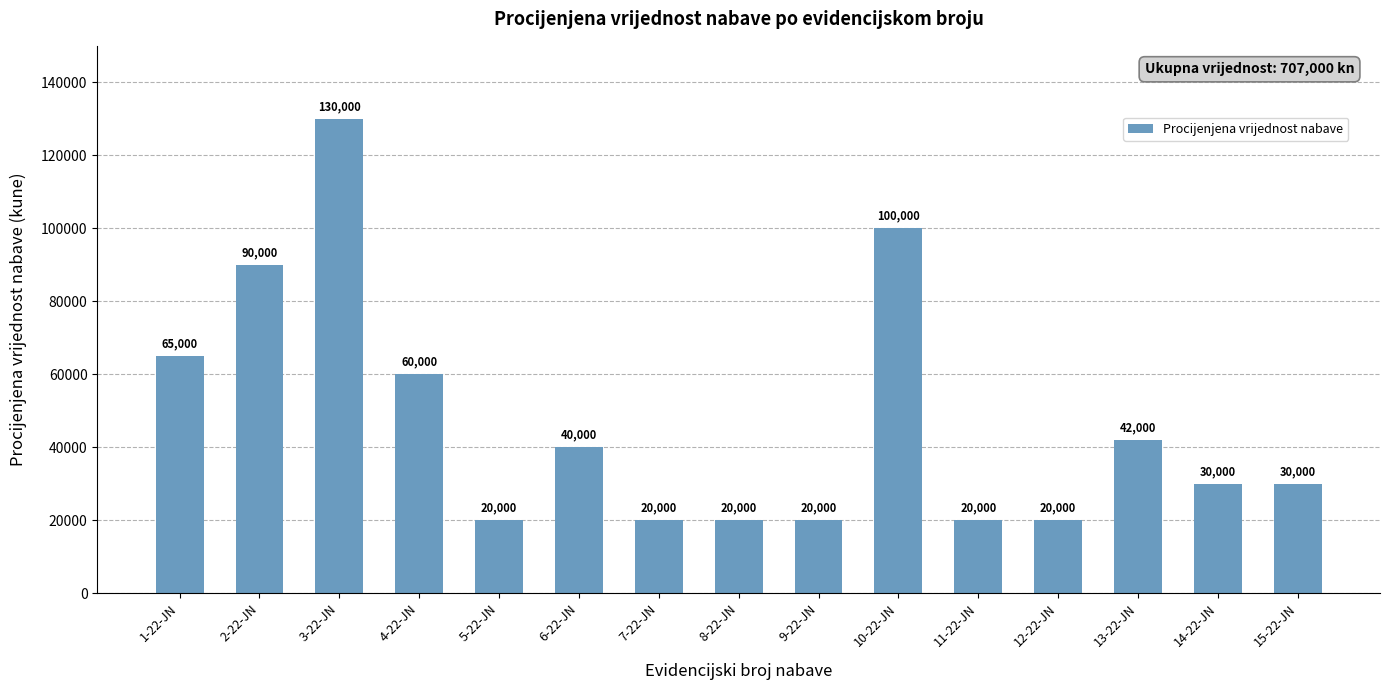

Reading left to right, extract all data points from this chart.

1-22-JN=65000	2-22-JN=90000	3-22-JN=130000	4-22-JN=60000	5-22-JN=20000	6-22-JN=40000	7-22-JN=20000	8-22-JN=20000	9-22-JN=20000	10-22-JN=100000	11-22-JN=20000	12-22-JN=20000	13-22-JN=42000	14-22-JN=30000	15-22-JN=30000